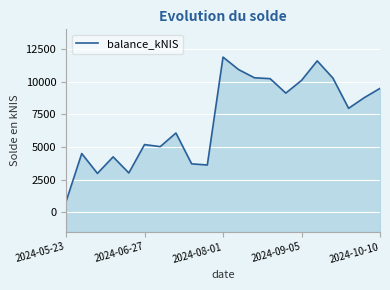

Is it true that the value at 2024-05-23 is 1147.1?

False